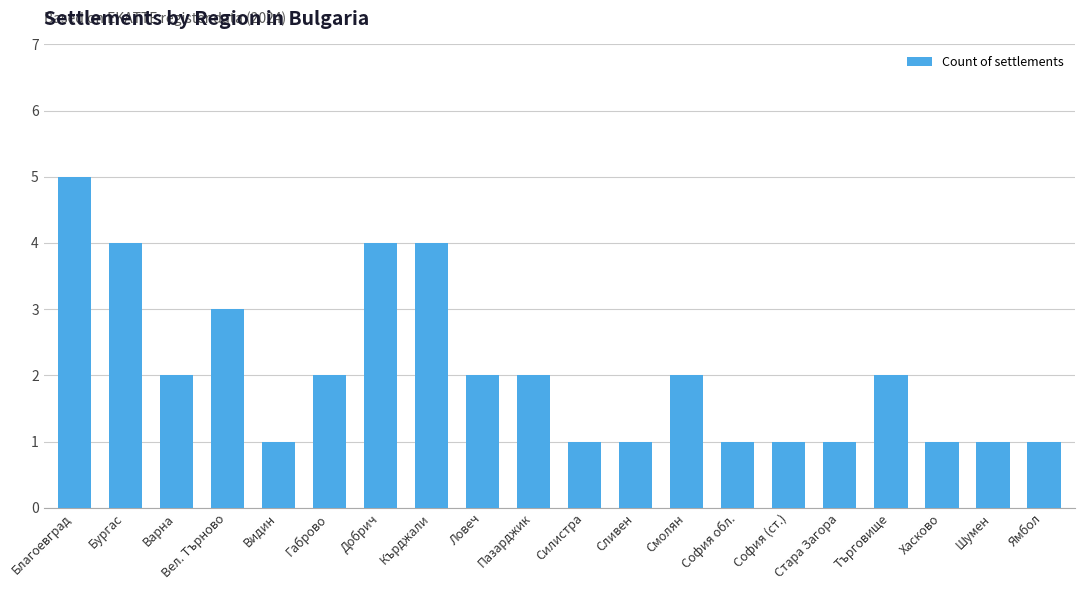

At which label does the data first exceed 2?

Благоевград